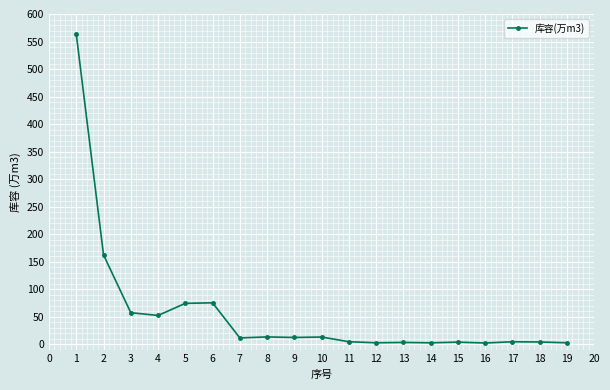

Between 15 and 9, which is larger?

9